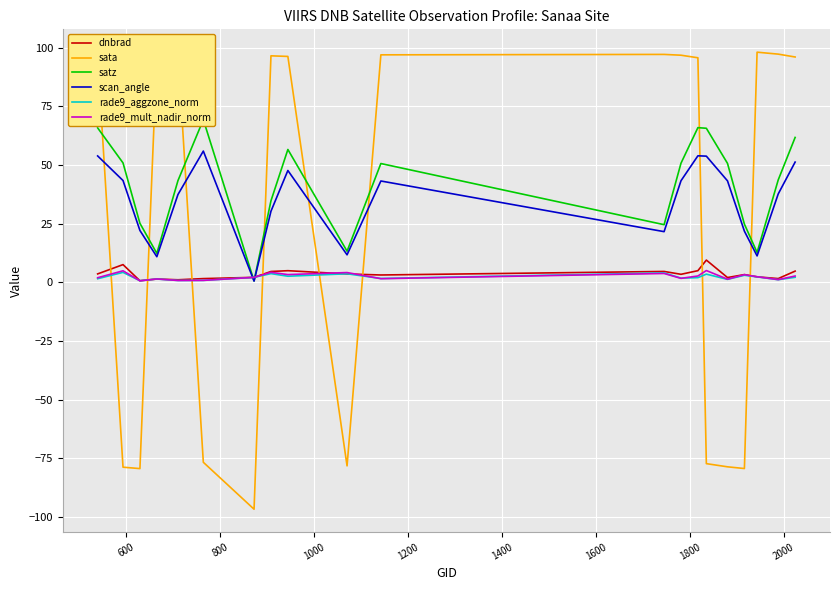

What is the highest value of the scan_angle series?

55.9